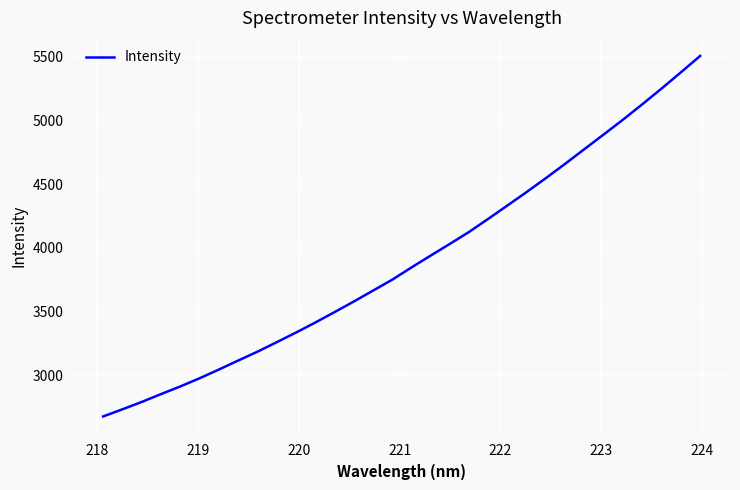

What is the smallest value displayed?

2677.2